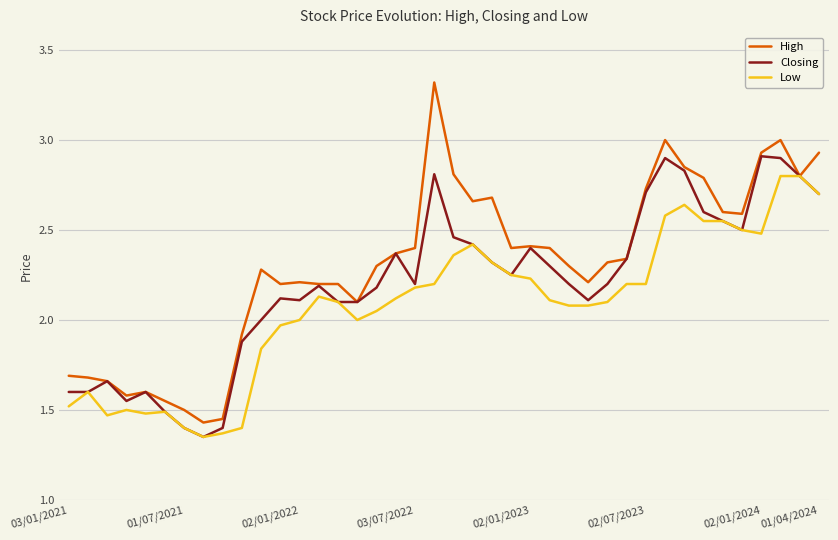

Which series has the largest total across all categories?

High